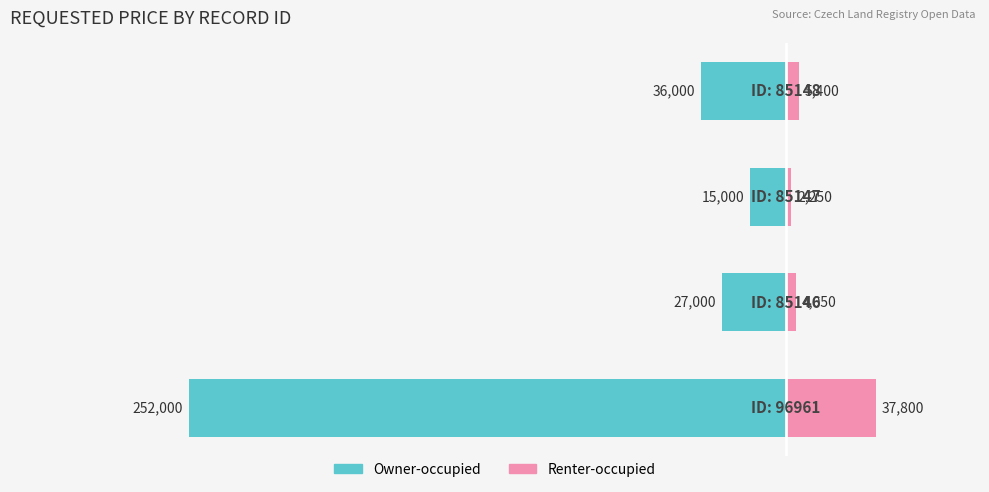

The Owner-occupied series shows -167682 at 0. True or false?

False